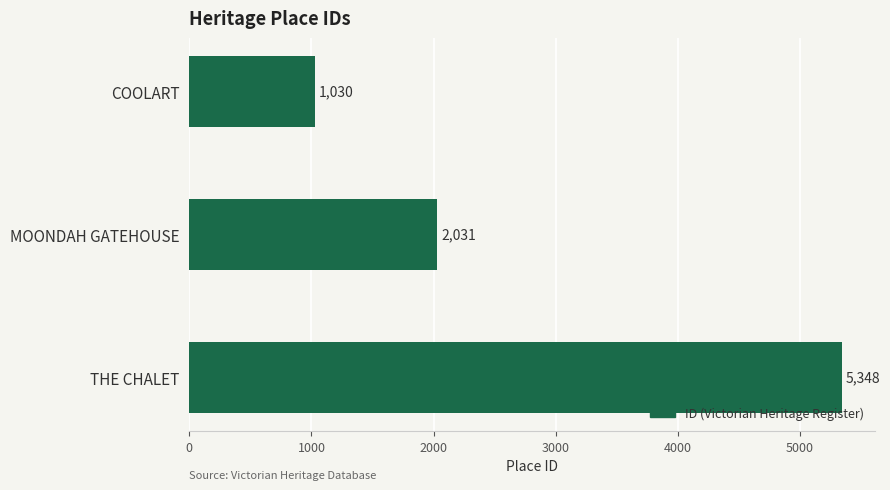

Count the values in the range 1030 to 5348.

3